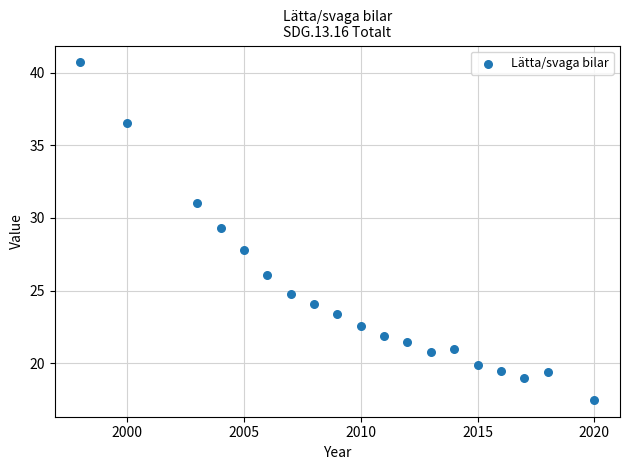

What Y value in the scatter plot is closest to 29?

29.3